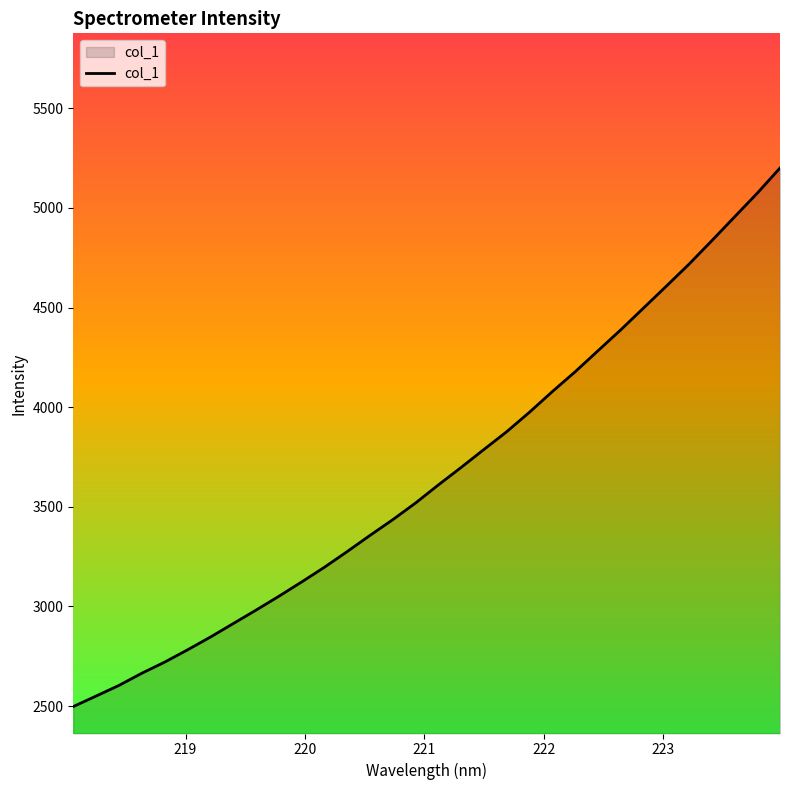

What is the greatest value displayed?

5200.6